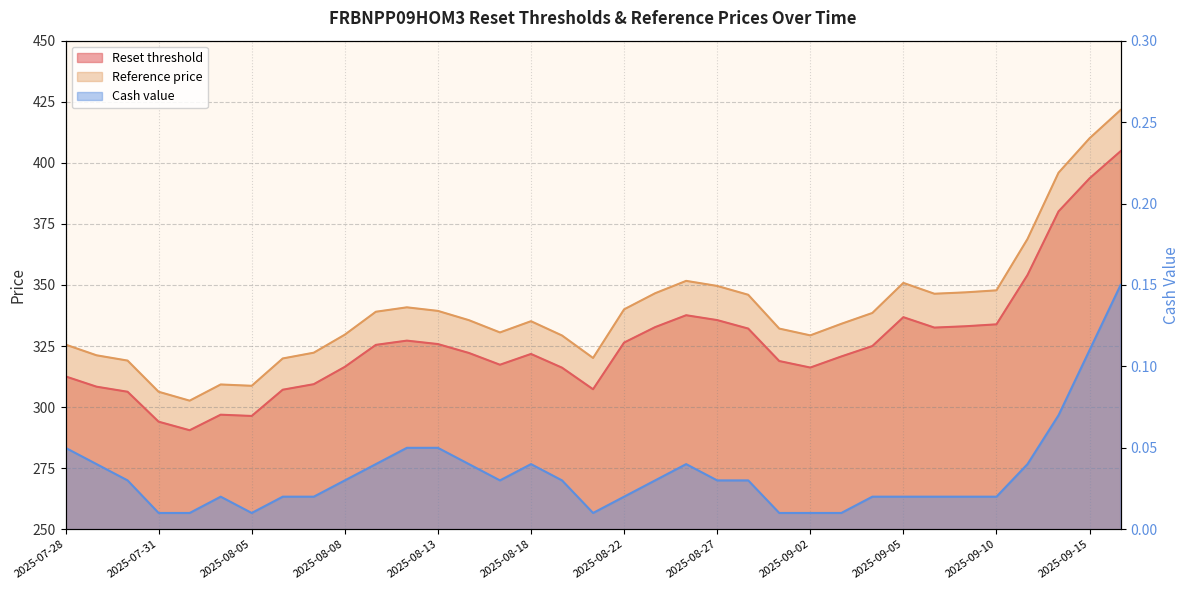

The Cash value series shows 0.0 at 2025-08-04. True or false?

False